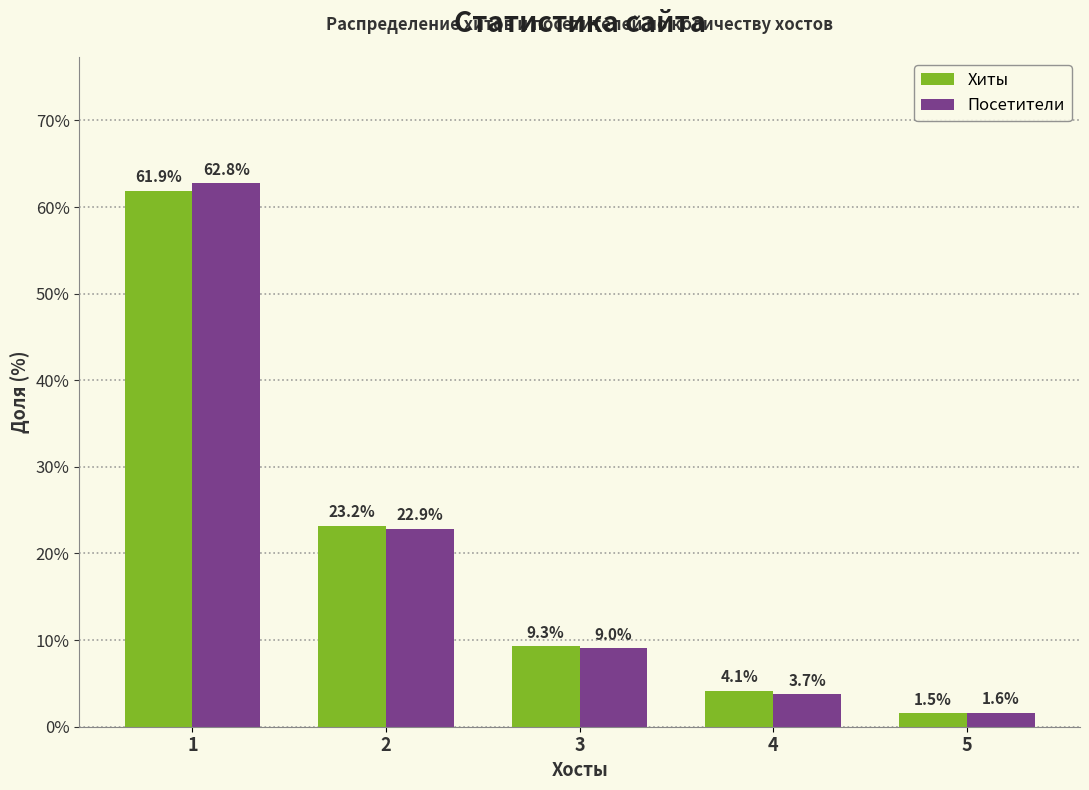

What is the total value across all series at 2?

46.1